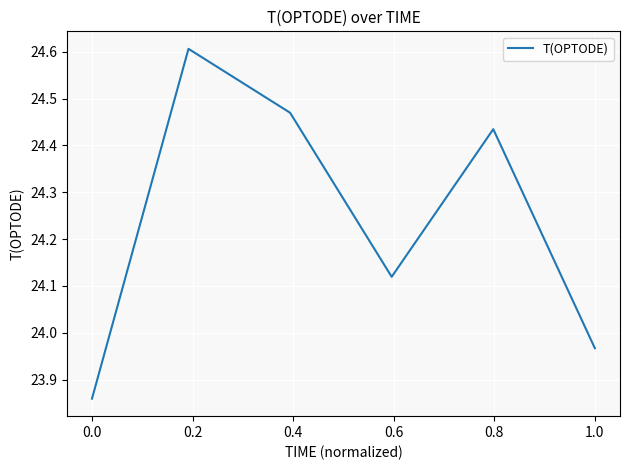

What is the greatest value displayed?

24.6